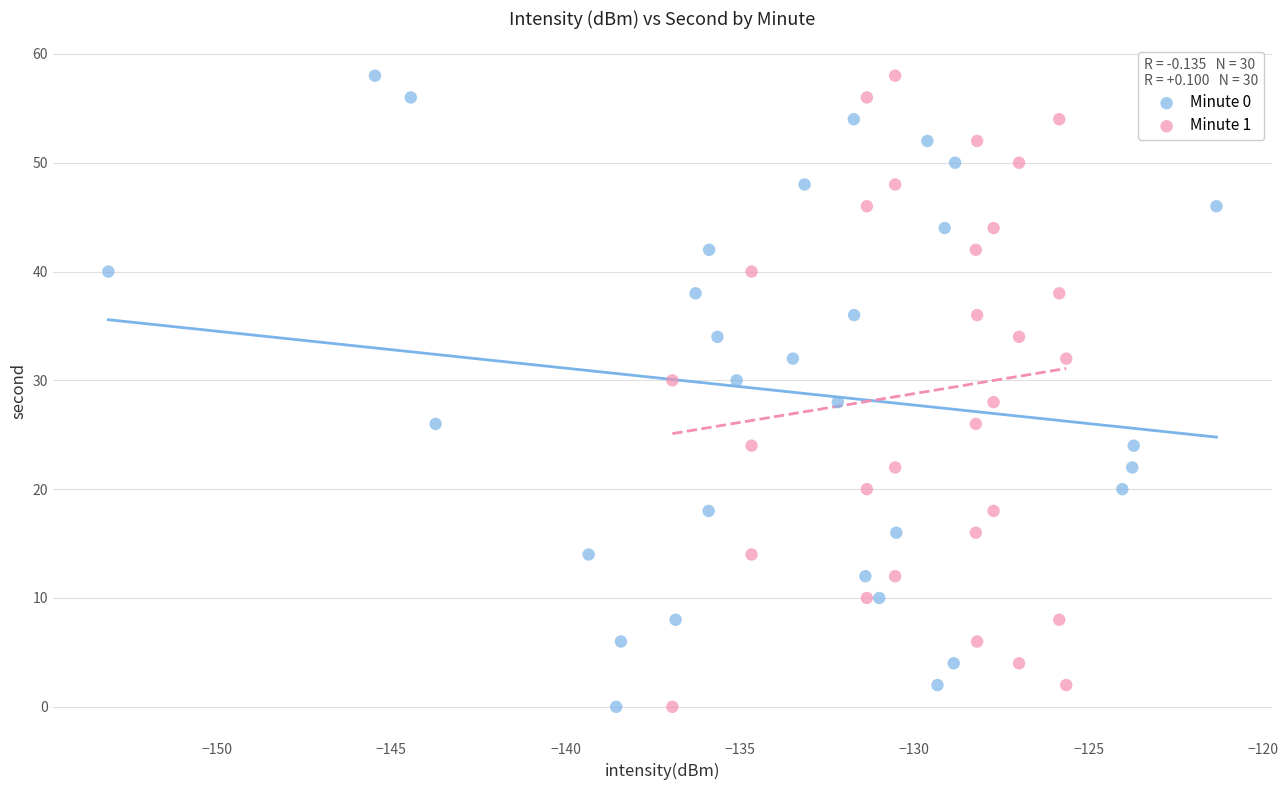

What are all the series names shown in the legend?

Minute 0, Minute 1